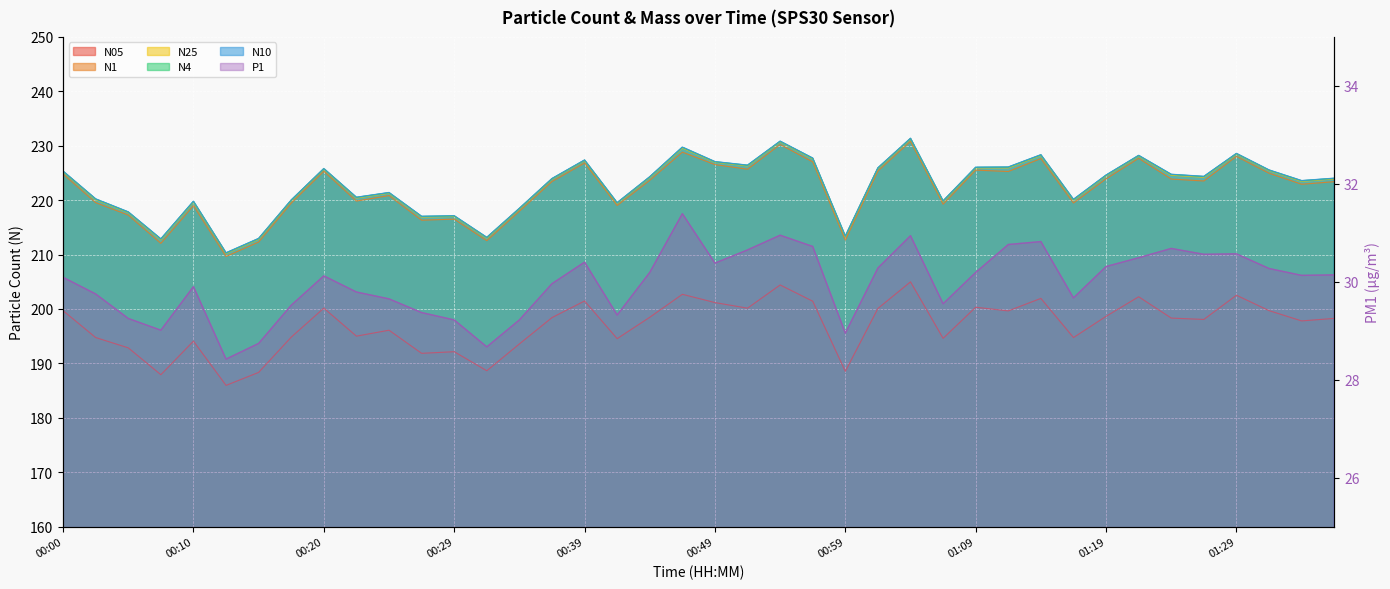

True or false: N25 and N05 cross at least once.

False